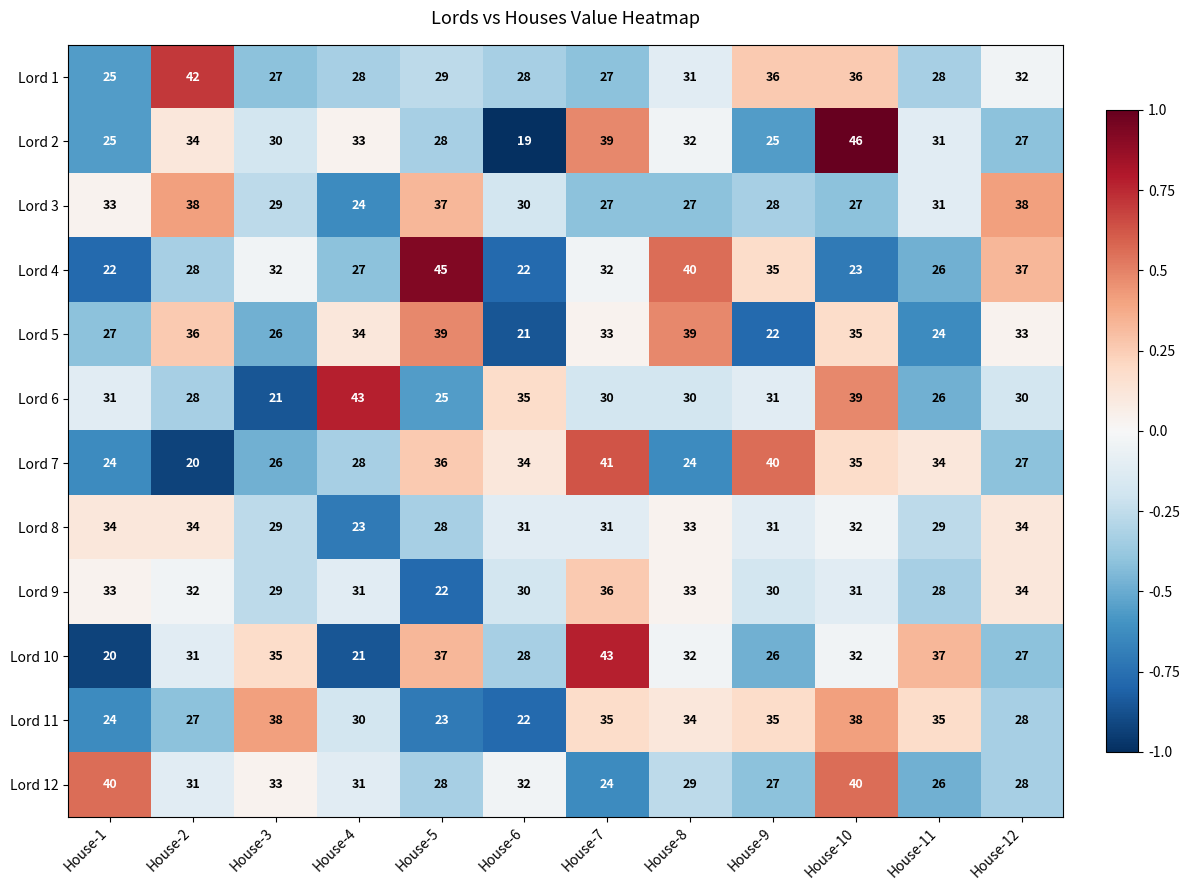

What is the difference between the Lord 4 values at House-8 and House-10?

17